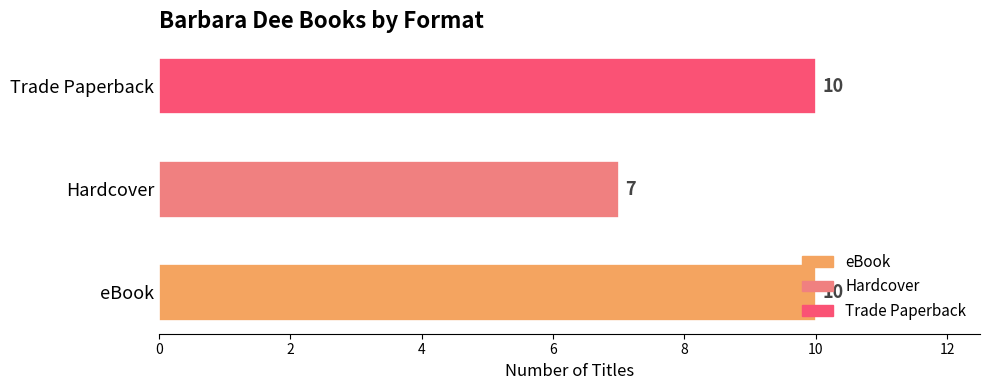

What is the ratio of the value at Trade Paperback to the value at Hardcover?

1.4